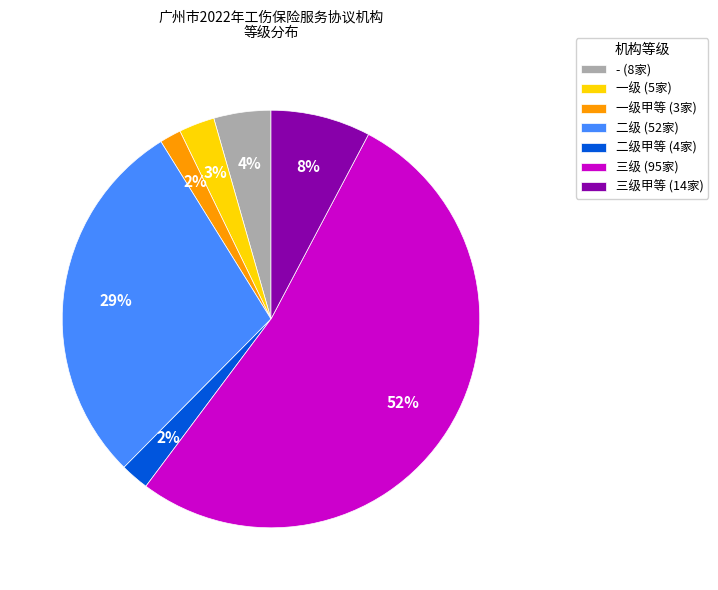

What percentage is the 一级 (5家) slice, to the nearest percent?

3%